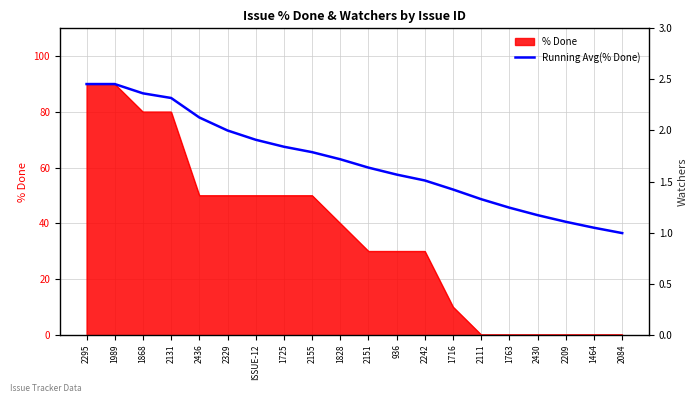

True or false: the data has more than 2 interior local peaks.

False